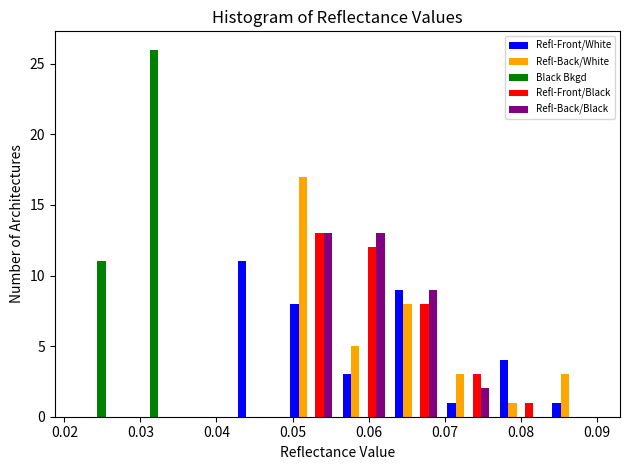

What is the height of the Refl-Front/Black bar covering 0.056 to 0.063 on the x-axis? Neither the bar edges nor the heights are printed on the chart, so give them approximately, as read against the axes.

12